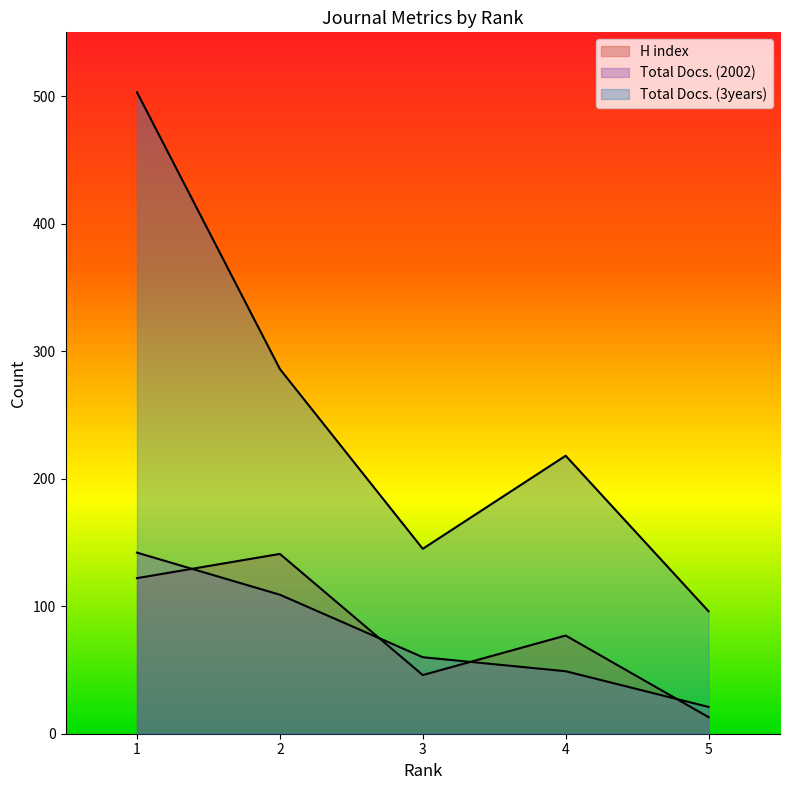

How many values in the Total Docs. (2002) series exceed 60?

2